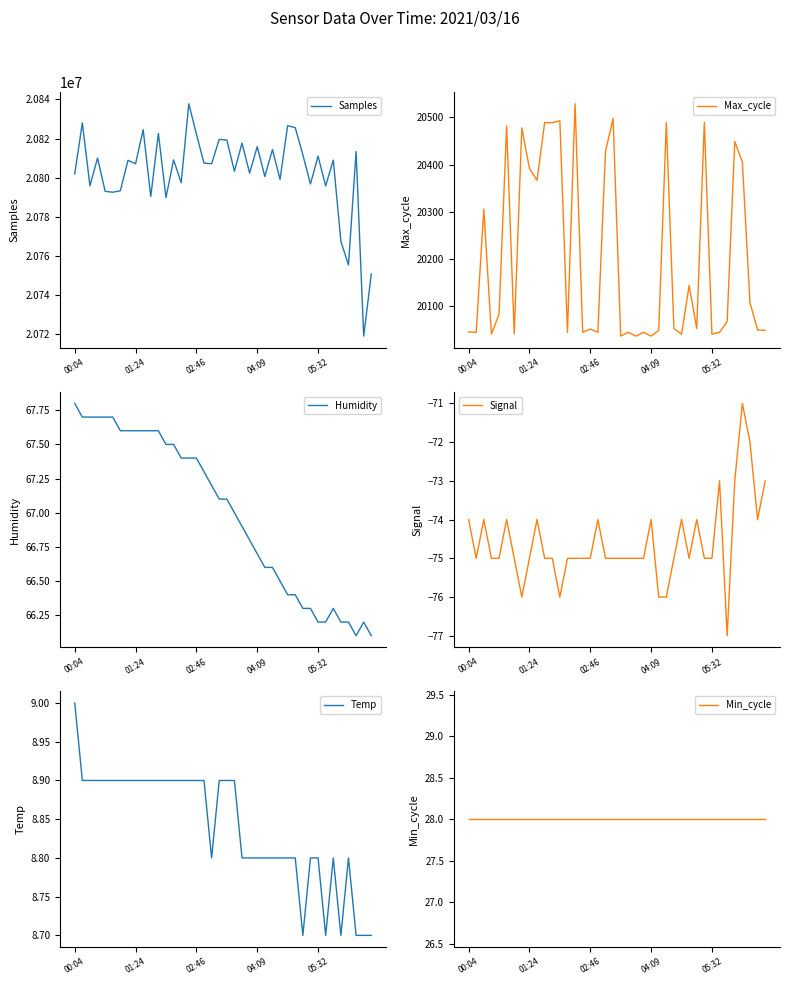

How many interior local peaks does the Signal series have?

9